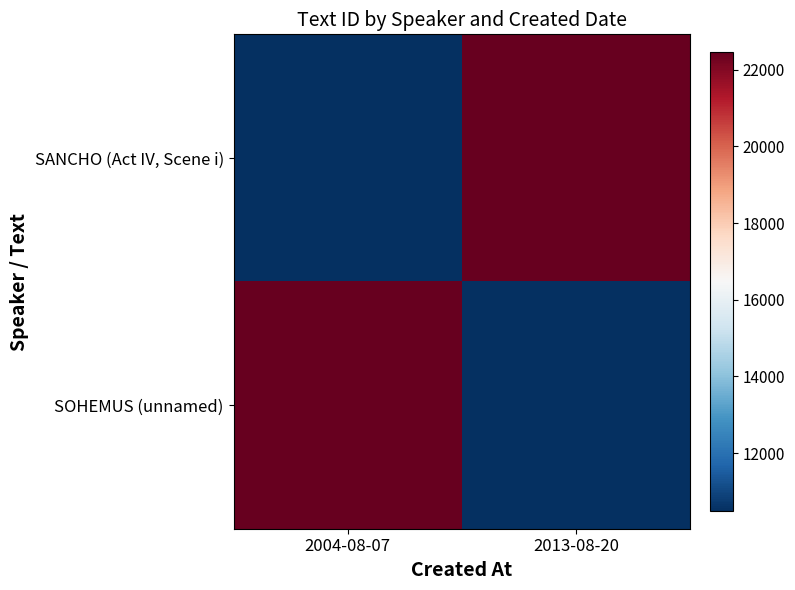

What is the total value across all series at 2013-08-20?

32952